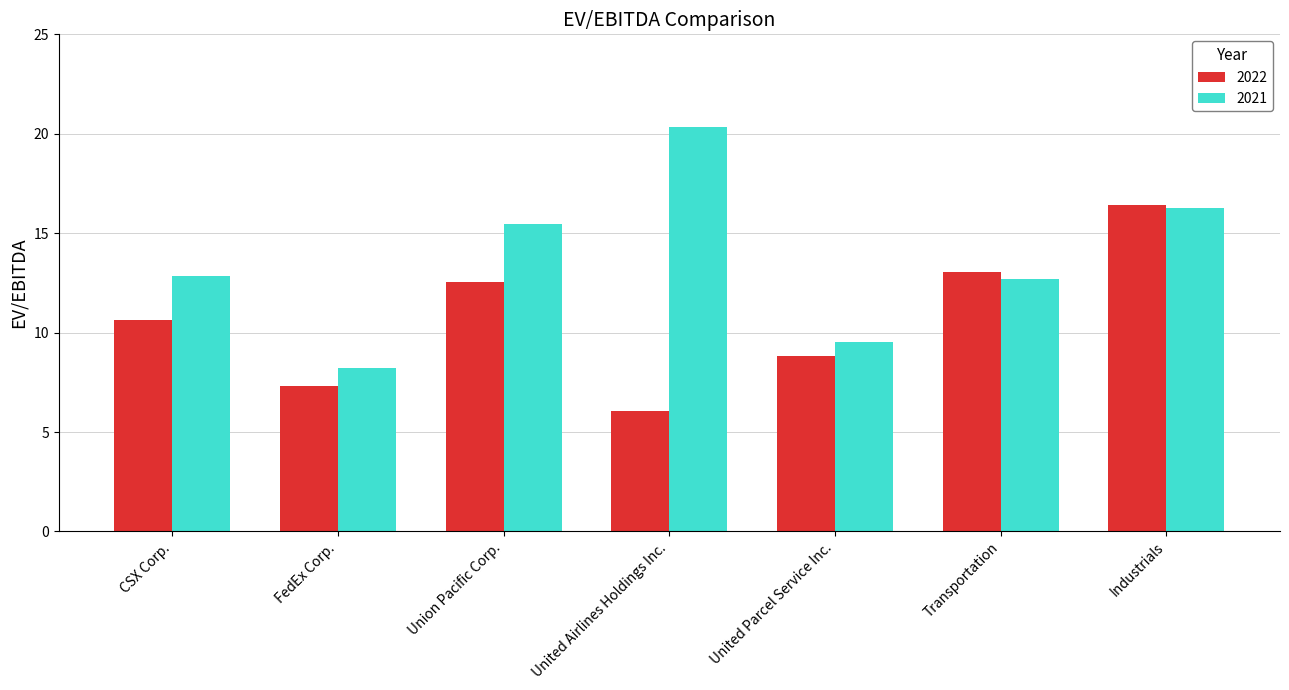

Does the chart contain any negative values?

No